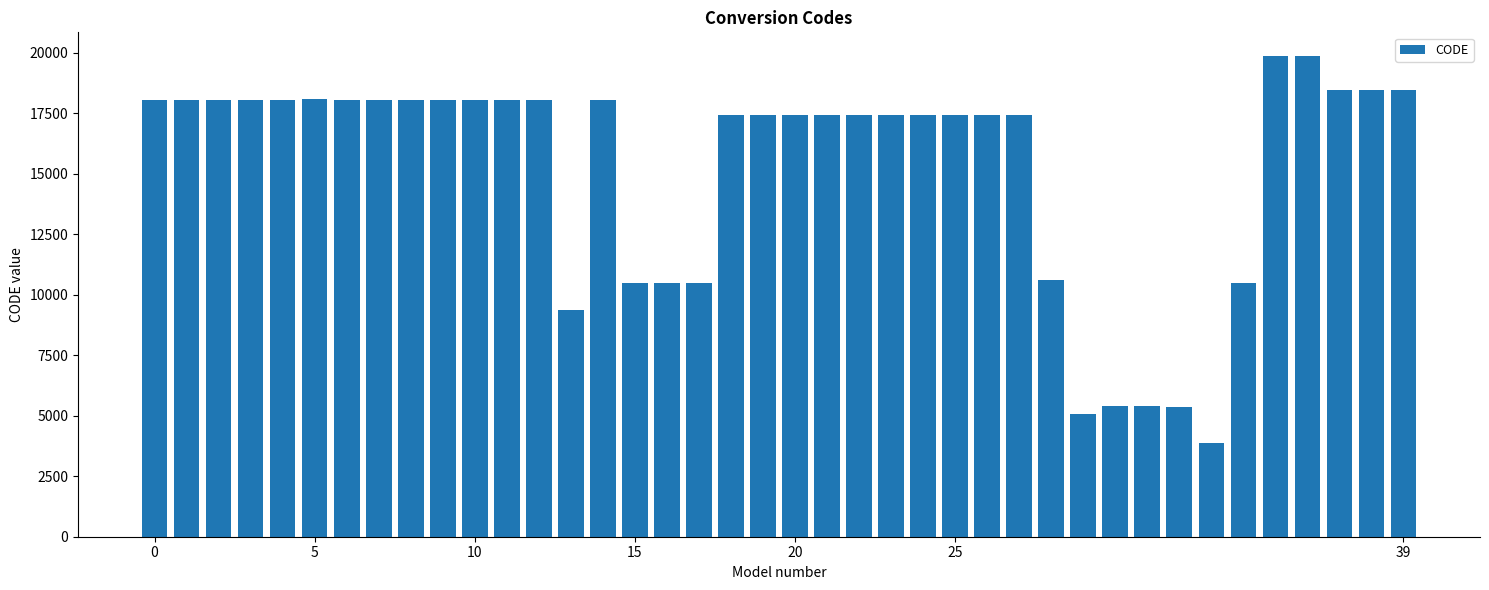

Does the chart contain any negative values?

No